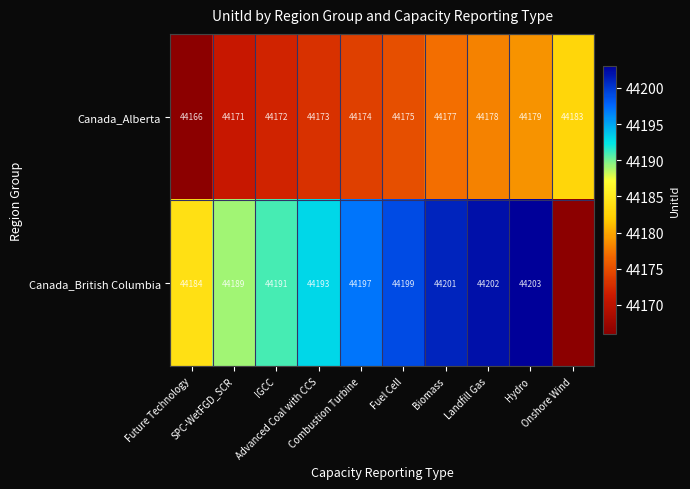

What is the spread (max minus min) of values at Future Technology?

18